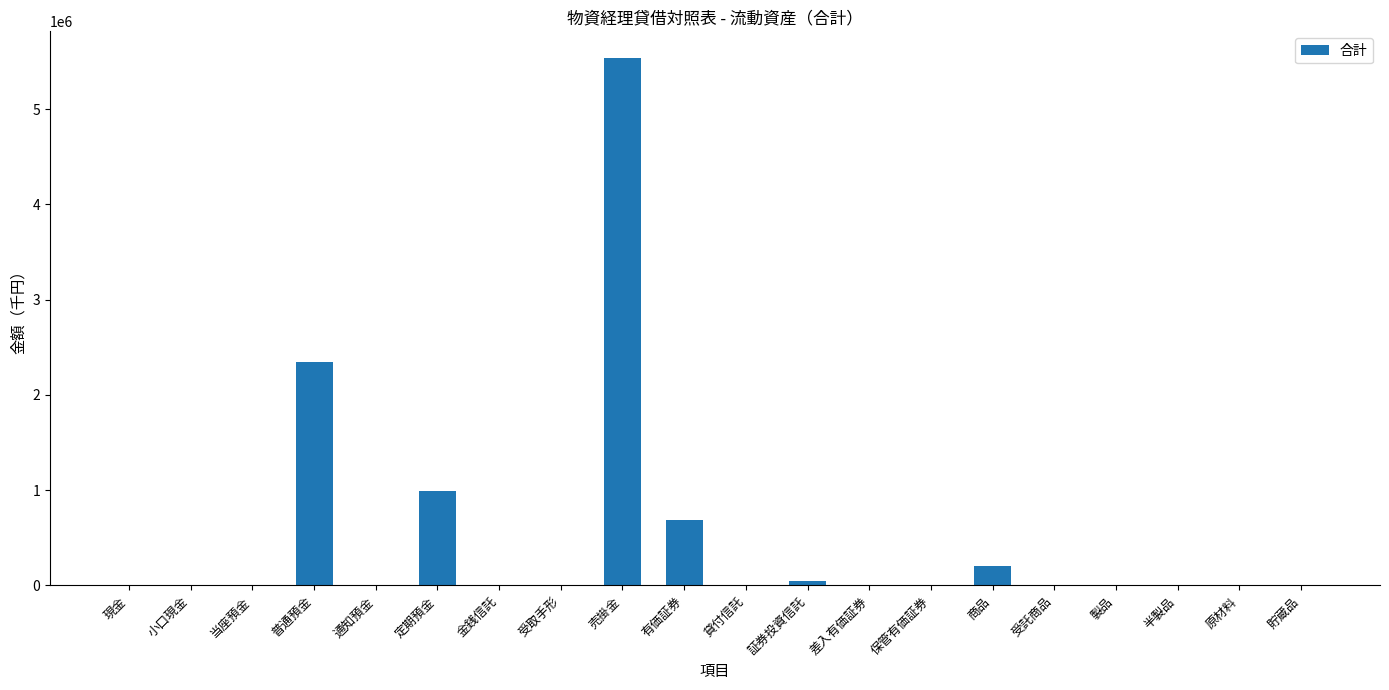

The value at 商品 is 204290. True or false?

True